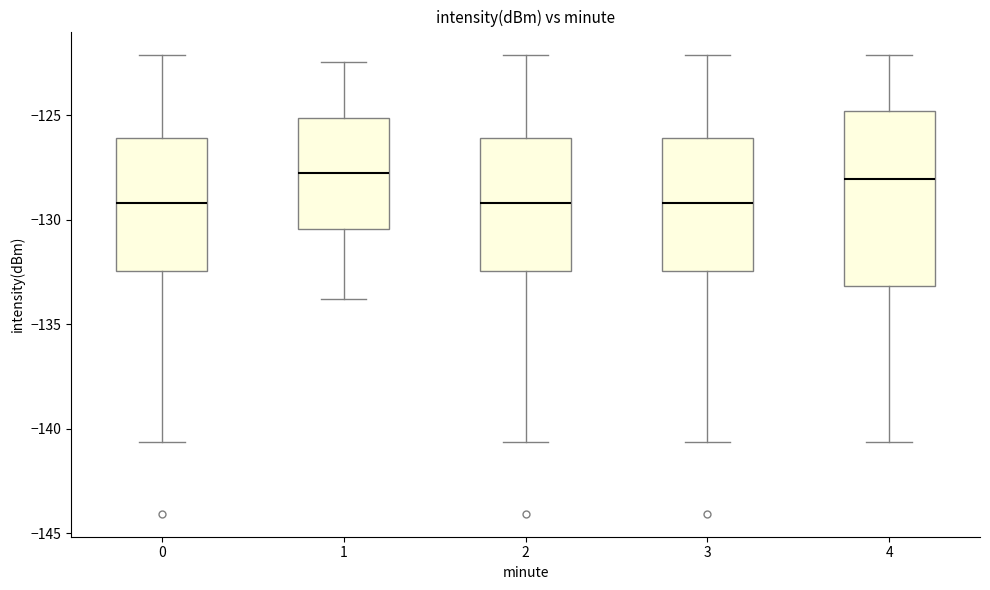

Reading left to right, transcribe this box plot: for each box, give where its median line is, the range the box spans, and where its two whiskers end, as read against the y-axis. The values are not printed on the chart, so give them approximately, as read against the axis.

0: median -129.0, box -132.5 to -126.0, whiskers -140.5 to -122.0
1: median -127.5, box -130.5 to -125.0, whiskers -134.0 to -122.5
2: median -129.0, box -132.5 to -126.0, whiskers -140.5 to -122.0
3: median -129.0, box -132.5 to -126.0, whiskers -140.5 to -122.0
4: median -128.0, box -133.0 to -125.0, whiskers -140.5 to -122.0